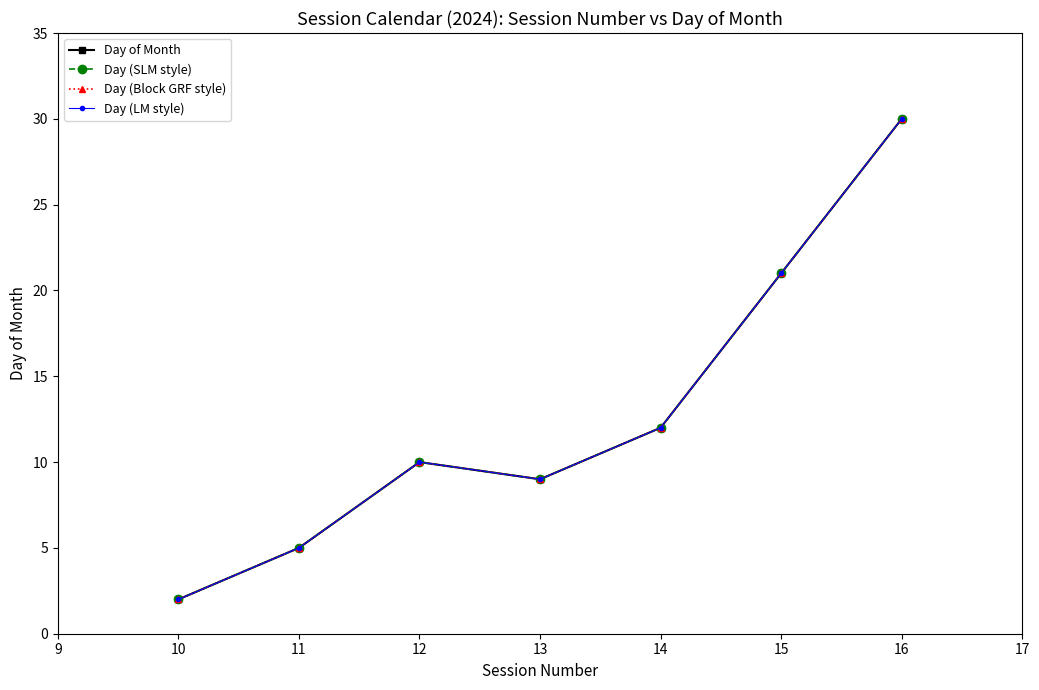

True or false: Day (SLM style) and Day of Month cross at least once.

False